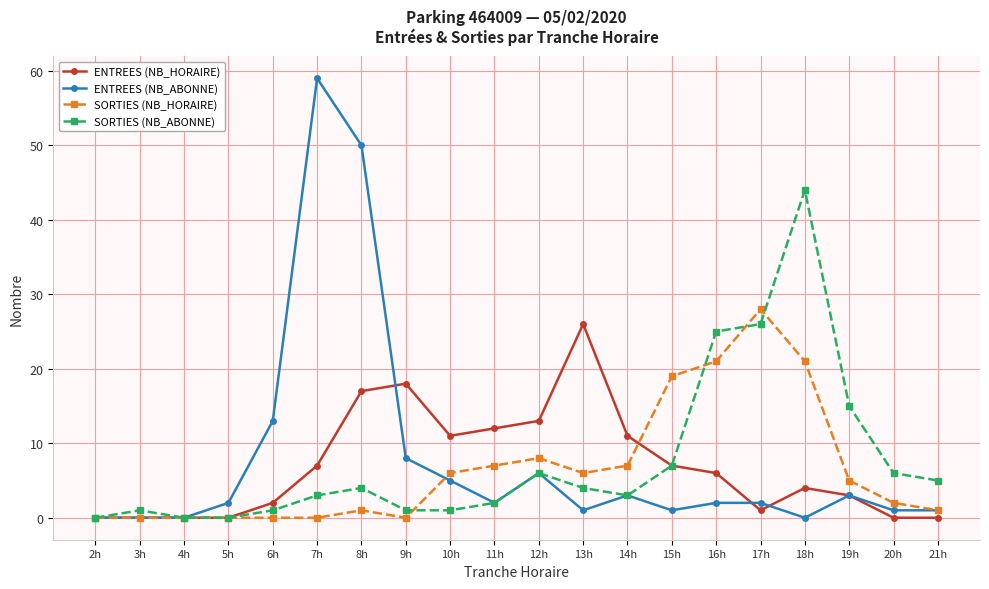

Reading right to left, transcribe all the data shown in this chart.

ENTREES (NB_HORAIRE): 21h=0	20h=0	19h=3	18h=4	17h=1	16h=6	15h=7	14h=11	13h=26	12h=13	11h=12	10h=11	9h=18	8h=17	7h=7	6h=2	5h=0	4h=0	3h=0	2h=0
ENTREES (NB_ABONNE): 21h=1	20h=1	19h=3	18h=0	17h=2	16h=2	15h=1	14h=3	13h=1	12h=6	11h=2	10h=5	9h=8	8h=50	7h=59	6h=13	5h=2	4h=0	3h=0	2h=0
SORTIES (NB_HORAIRE): 21h=1	20h=2	19h=5	18h=21	17h=28	16h=21	15h=19	14h=7	13h=6	12h=8	11h=7	10h=6	9h=0	8h=1	7h=0	6h=0	5h=0	4h=0	3h=0	2h=0
SORTIES (NB_ABONNE): 21h=5	20h=6	19h=15	18h=44	17h=26	16h=25	15h=7	14h=3	13h=4	12h=6	11h=2	10h=1	9h=1	8h=4	7h=3	6h=1	5h=0	4h=0	3h=1	2h=0